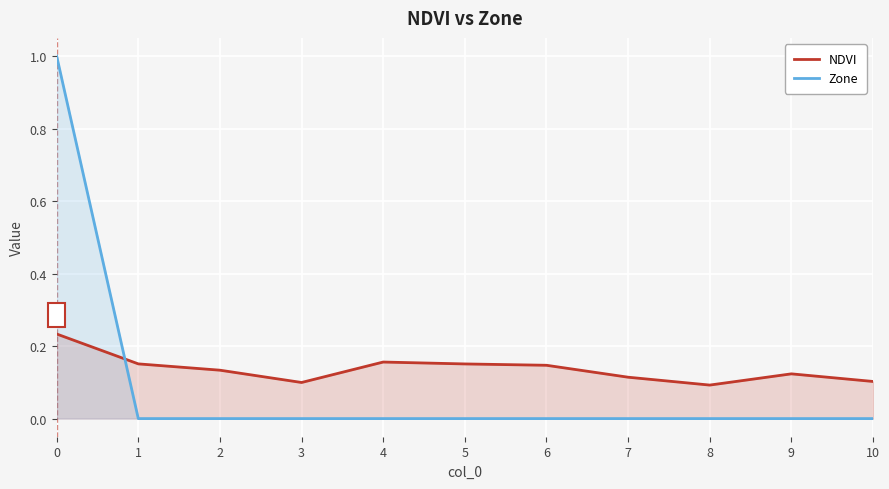

True or false: Zone and NDVI cross at least once.

True